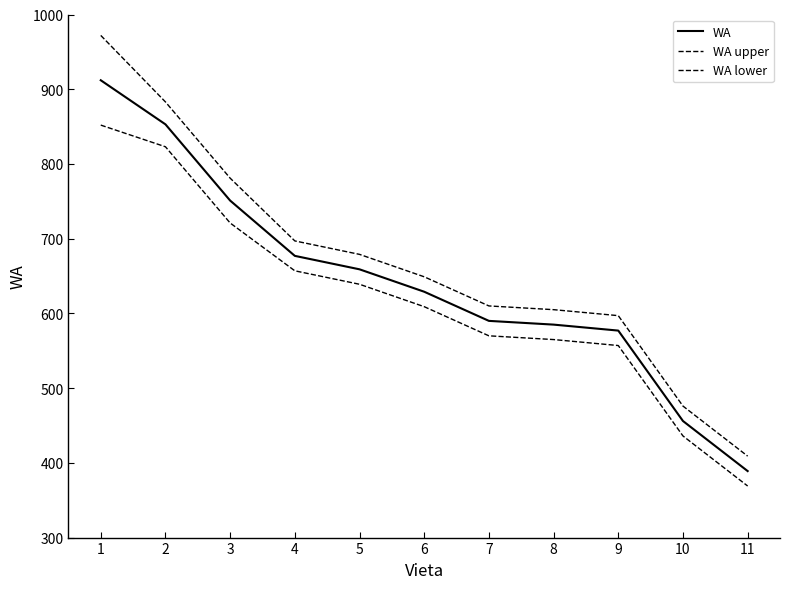

Does the chart have visible grid lines?

No